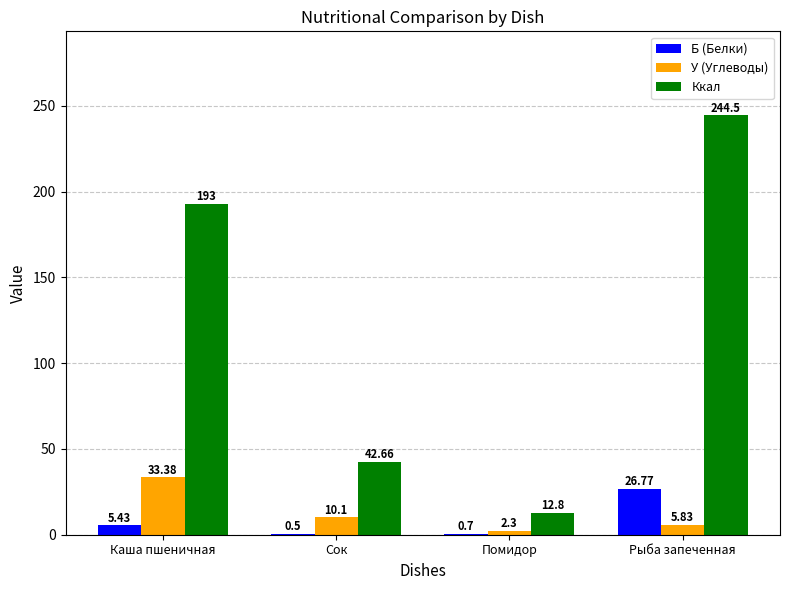

Which series changed the most between Каша пшеничная and Рыба запеченная?

Ккал